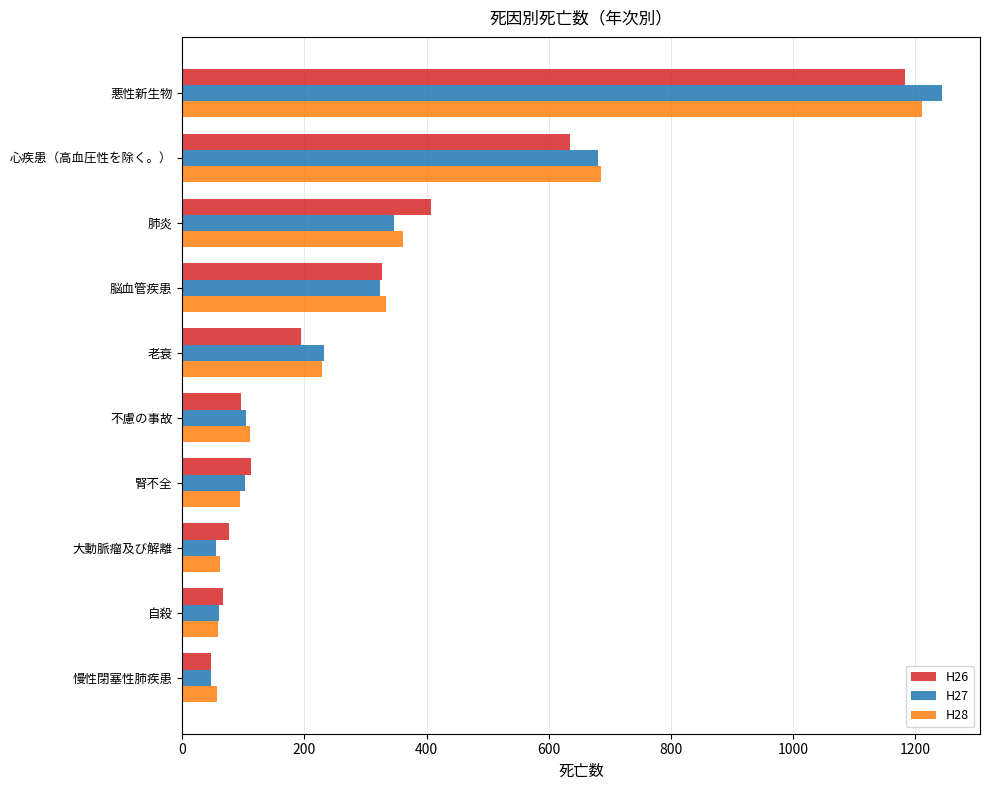

What is the total value across all series at 慢性閉塞性肺疾患?

151